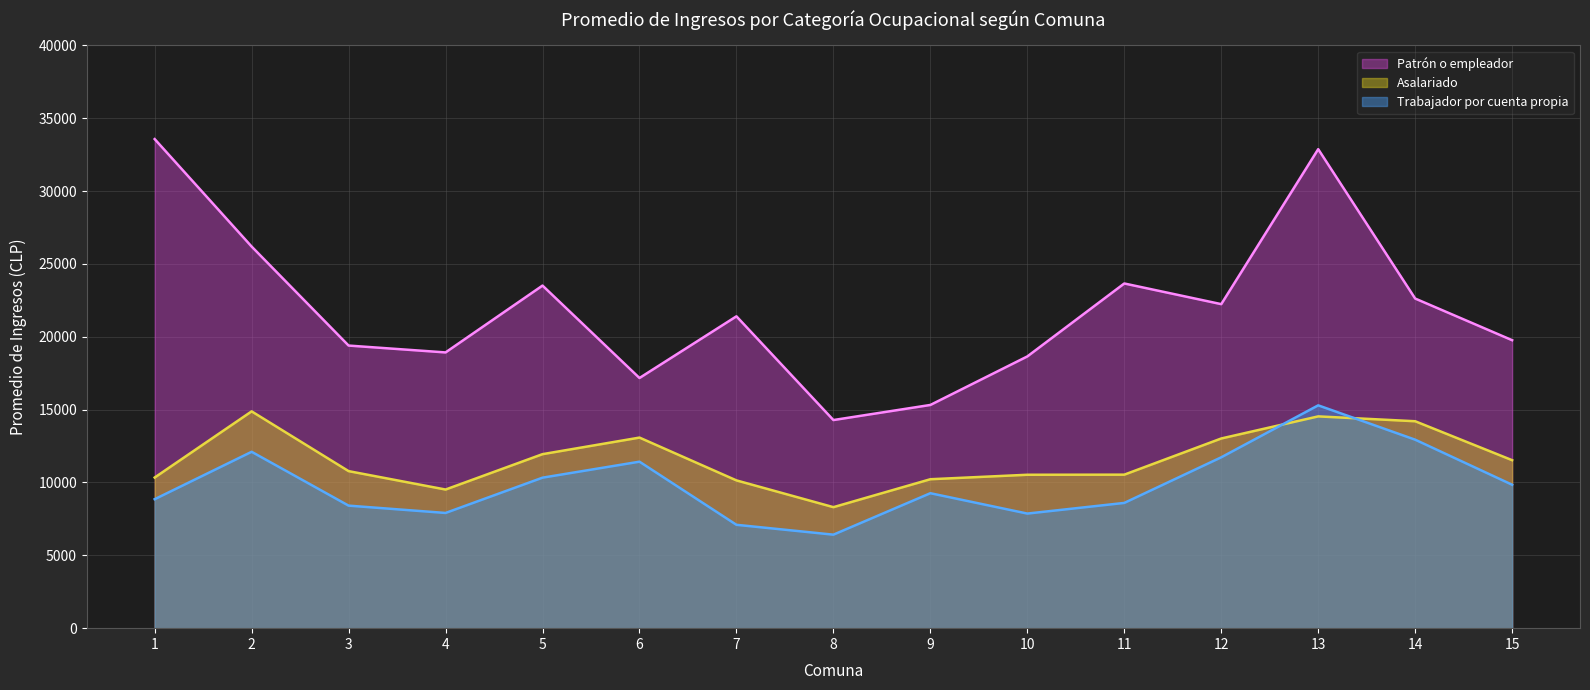

Reading left to right, extract all data points from this chart.

Patrón o empleador: 1=33567	2=26190	3=19396	4=18925	5=23513	6=17170	7=21403	8=14284	9=15320	10=18650	11=23657	12=22239	13=32875	14=22623	15=19764
Trabajador por cuenta propia: 1=8851	2=12105	3=8410	4=7907	5=10329	6=11426	7=7094	8=6417	9=9262	10=7865	11=8596	12=11727	13=15293	14=12936	15=9844
Asalariado: 1=10339	2=14880	3=10778	4=9515	5=11943	6=13080	7=10142	8=8305	9=10222	10=10529	11=10536	12=13019	13=14535	14=14202	15=11529